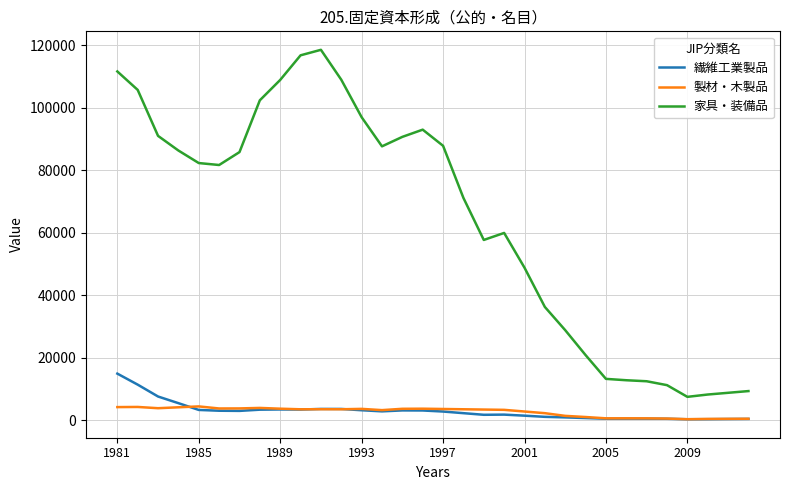

Which series has the largest total across all categories?

家具・装備品